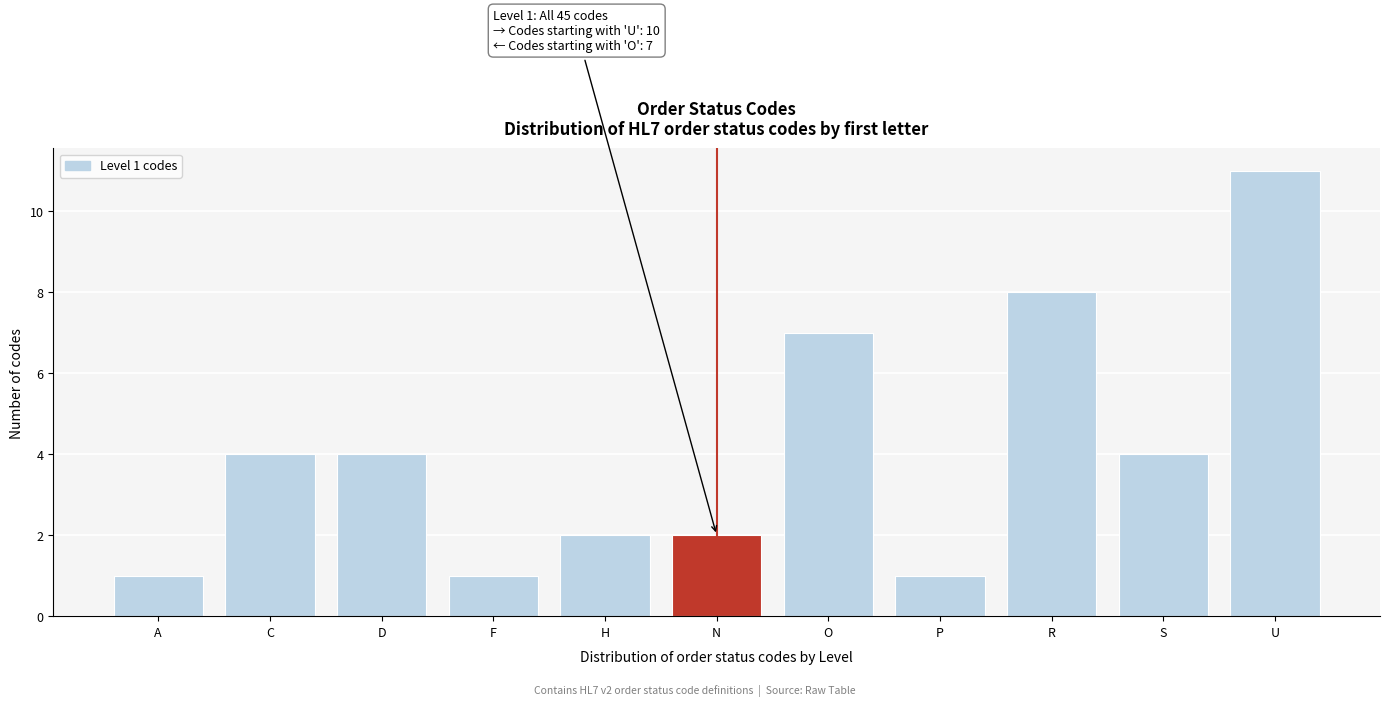

Reading right to left, extract all data points from this chart.

11	4	8	1	7	2	2	1	4	4	1